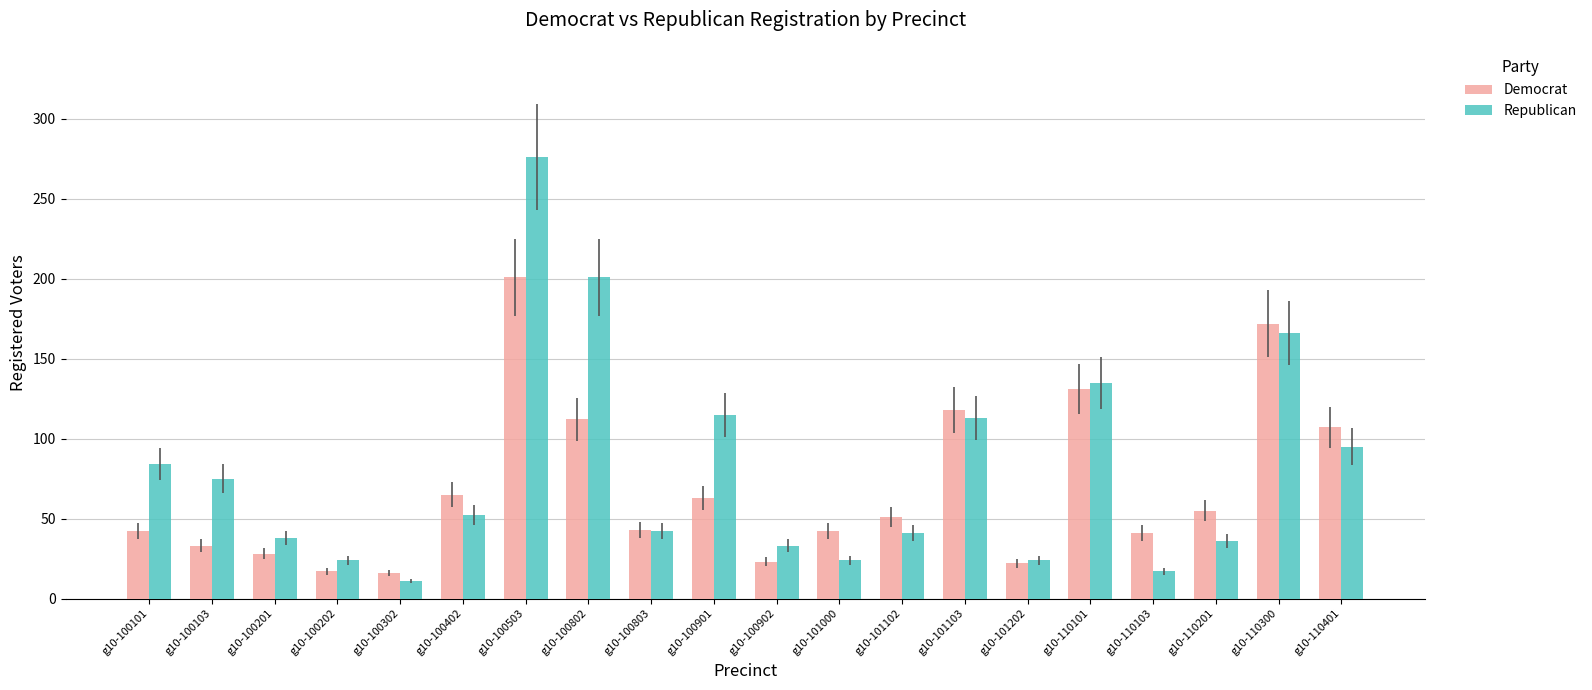

Which series has the largest range (max minus min)?

Republican